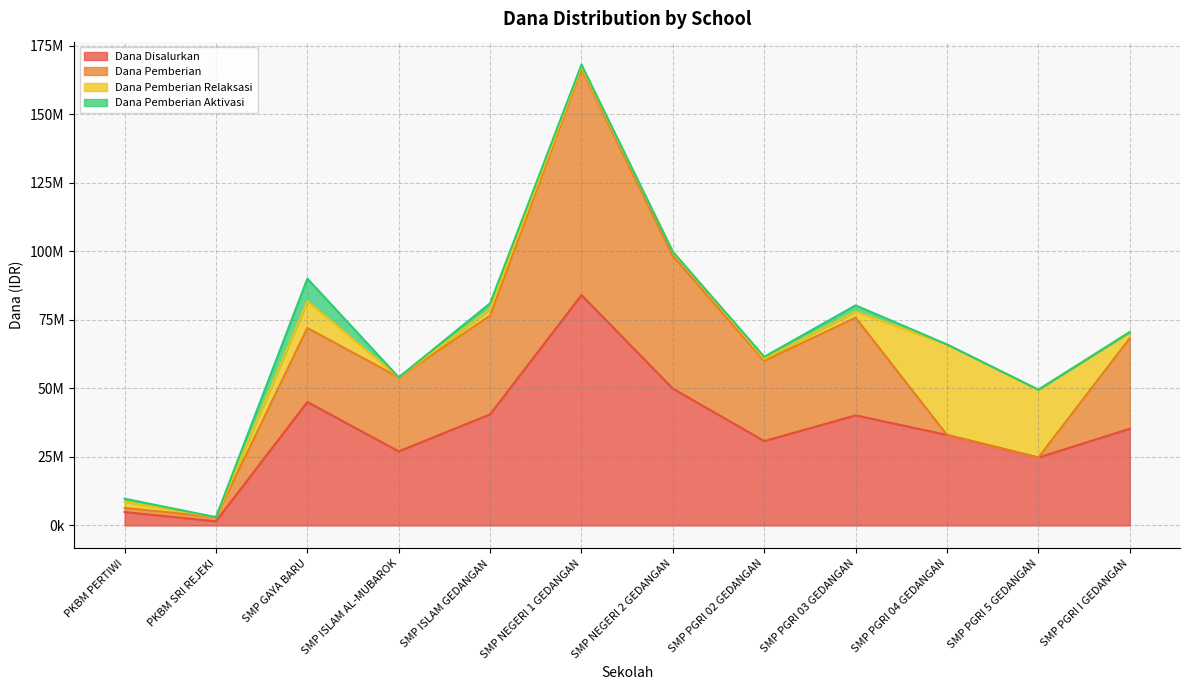

Rank the series by their average value, from lowest to highest.

Dana Pemberian Aktivasi, Dana Pemberian Relaksasi, Dana Pemberian, Dana Disalurkan